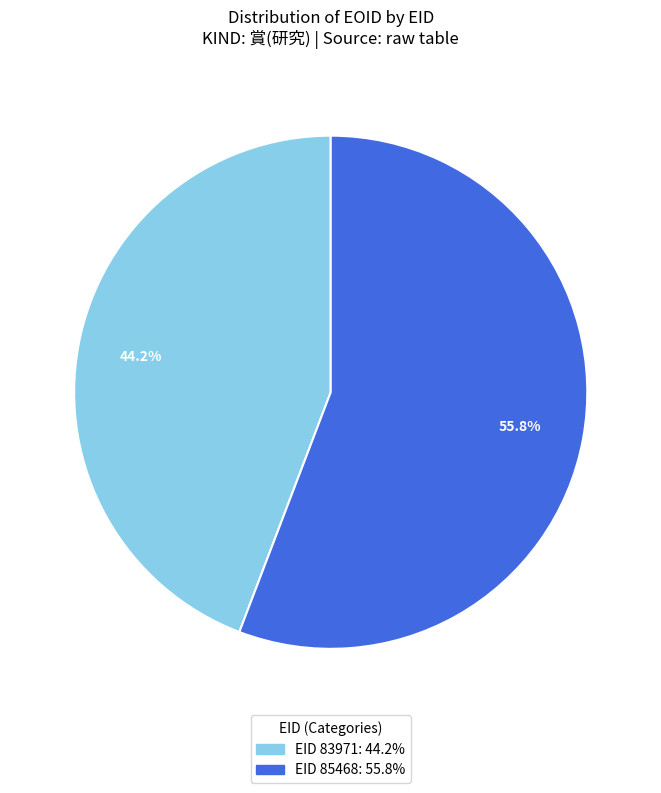

Does any single category account for the majority?

Yes